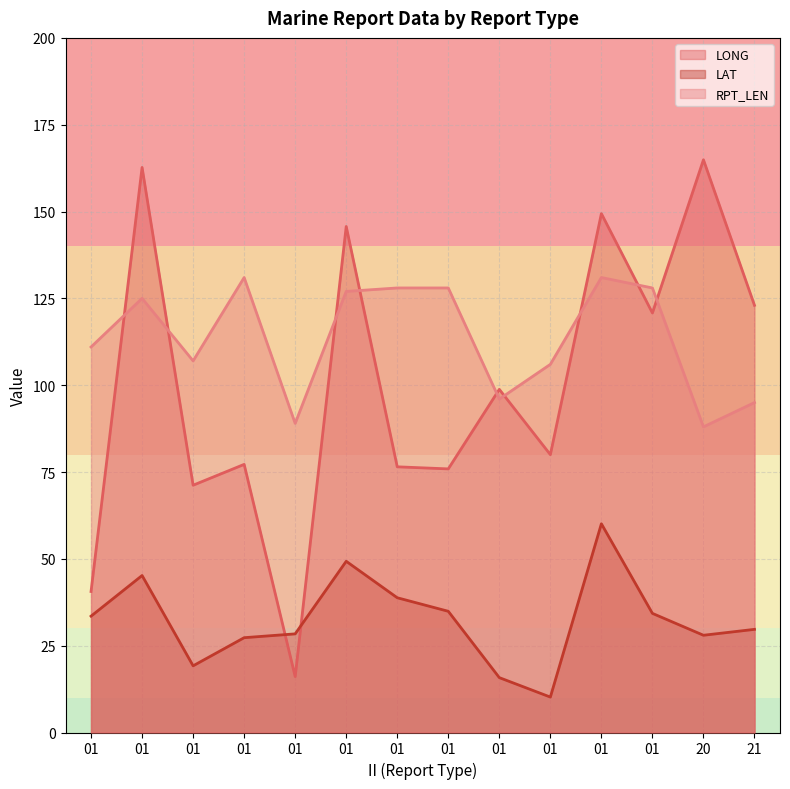

How many lines are shown in the chart?

3